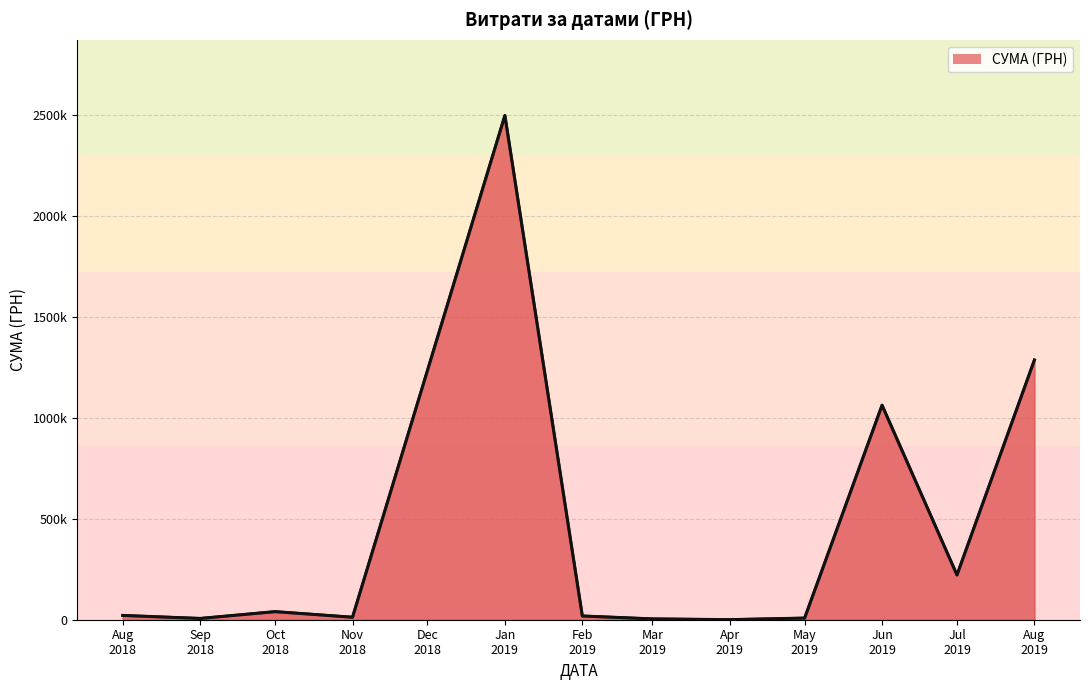

Does the chart display data point markers on the line(s)?

No